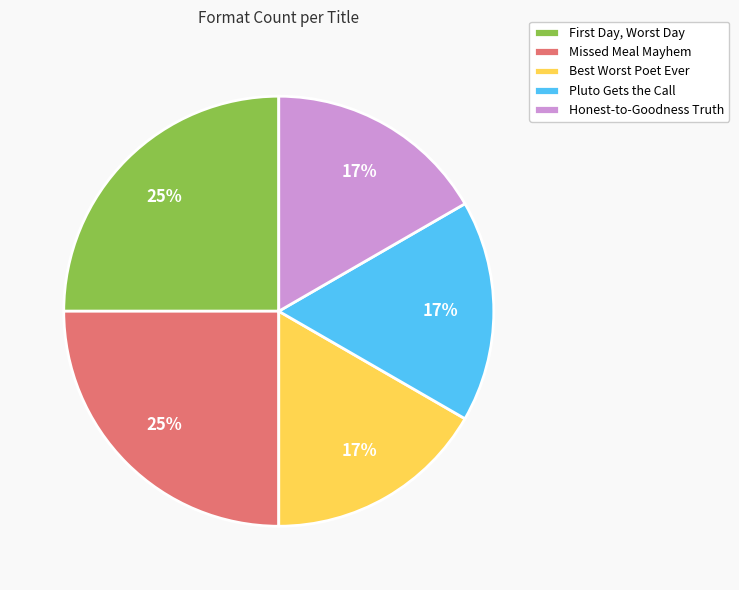

Is there any slice that represents more than half of the pie?

No